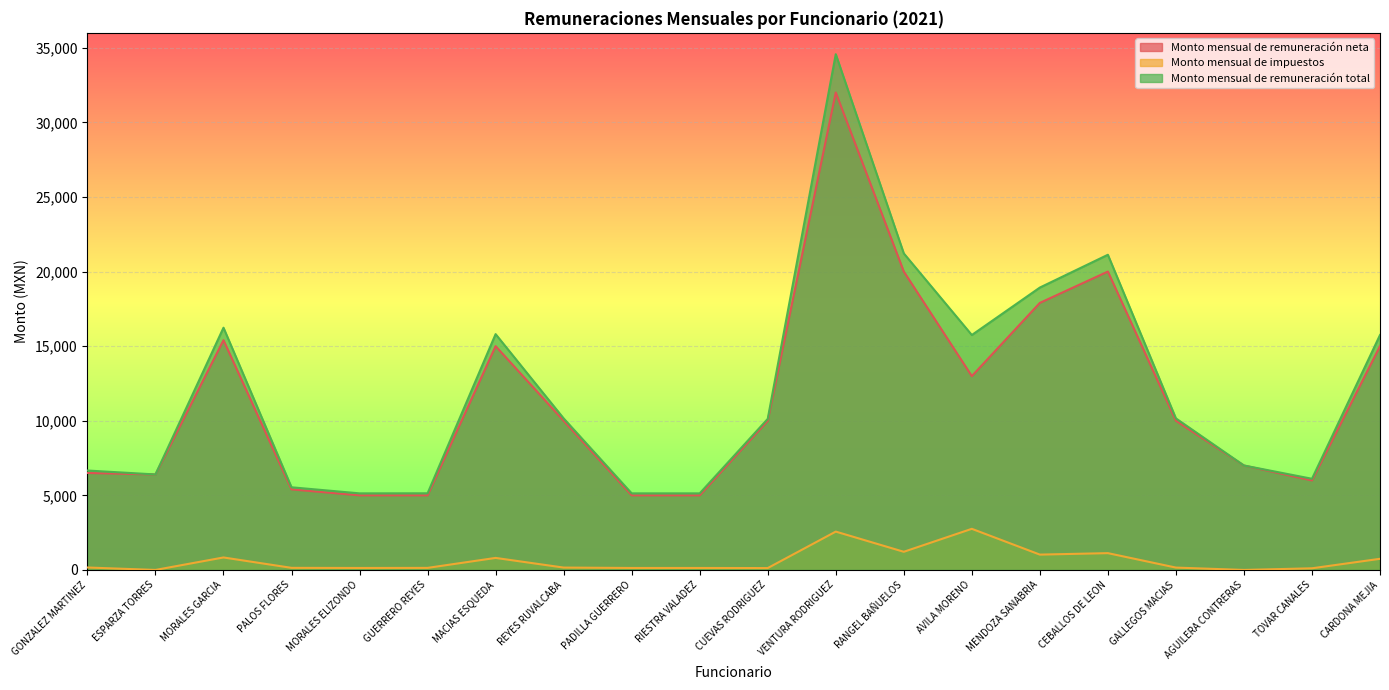

Which category has the highest value in the Monto mensual de impuestos series?

AVILA MORENO